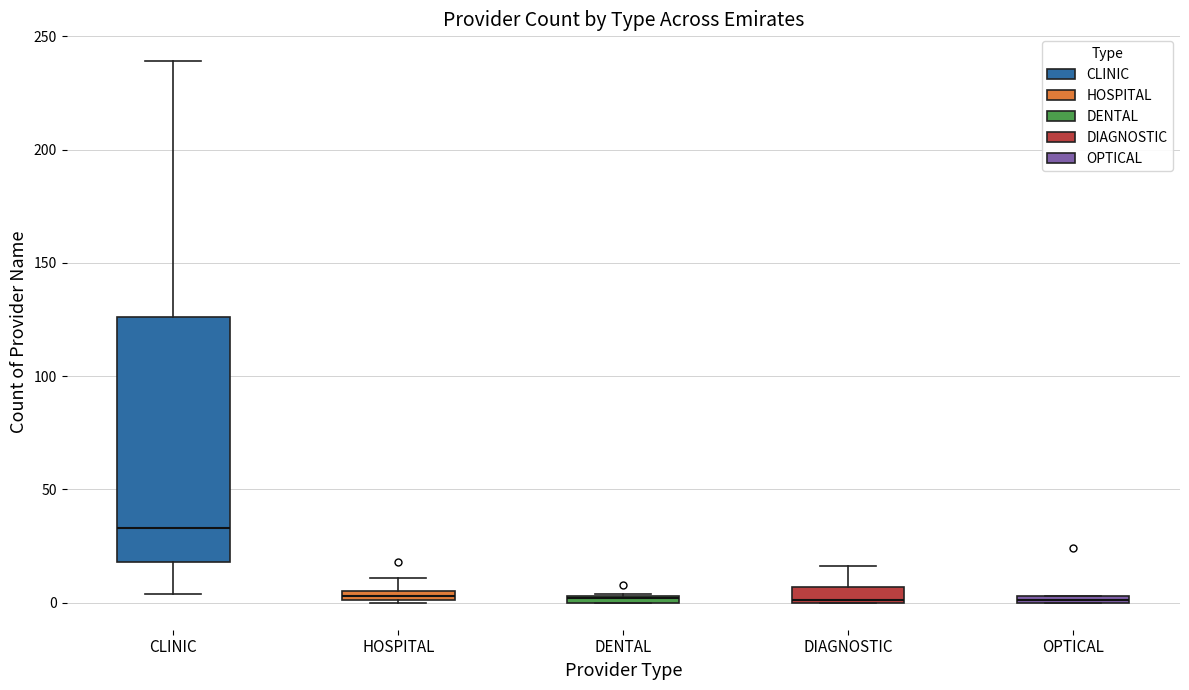

Where is the upper edge of the box for OPTICAL on the y-axis? The values are not printed on the chart, so give them approximately, as read against the axis.

5